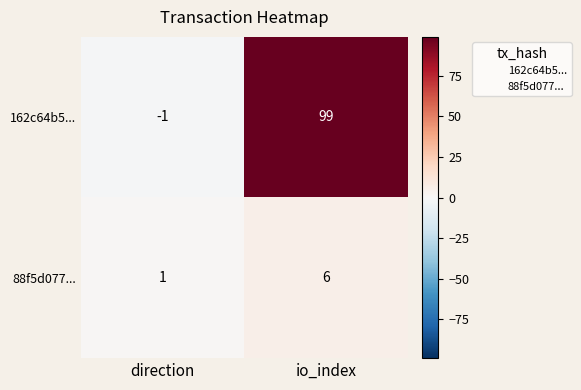

At which category is the sum across all series the highest?

io_index